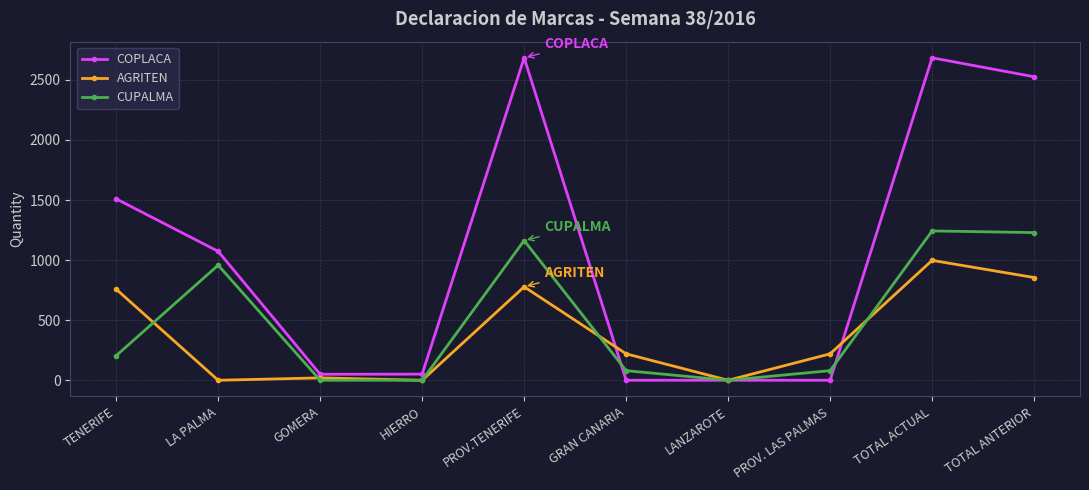

What is the highest value of the COPLACA series?

2684